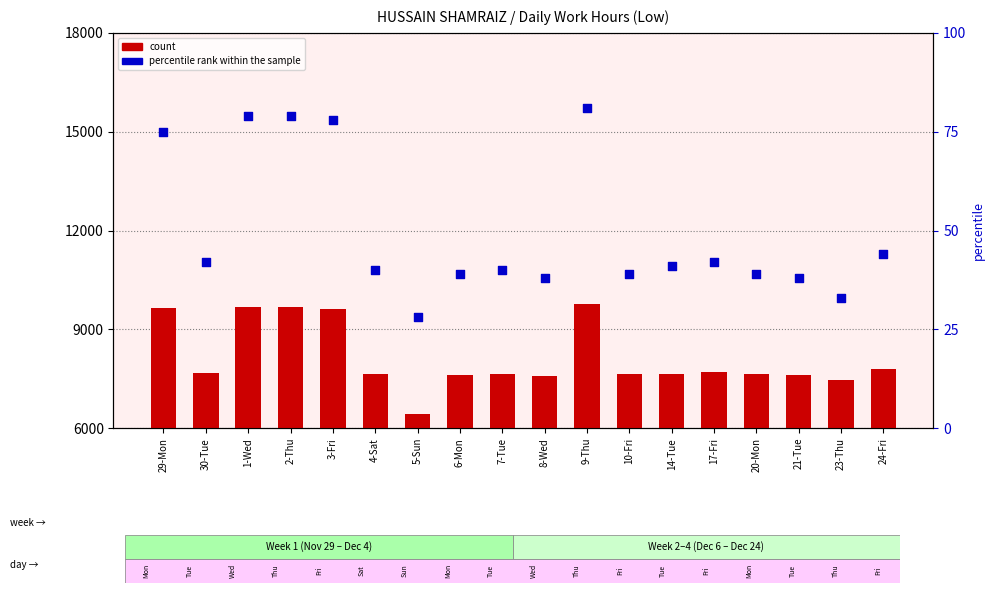

At how many categories does at least one series exceed 9658?

17